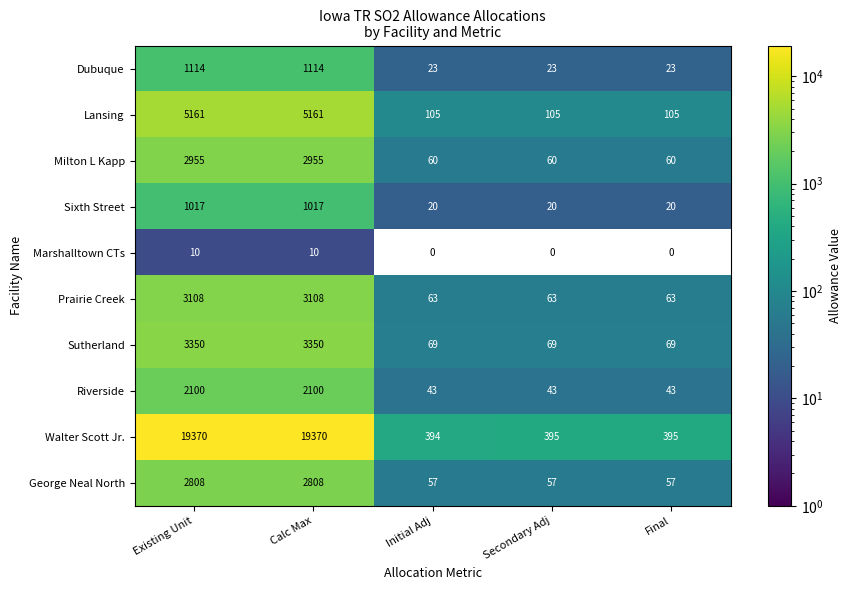

Rank the series by their maximum value, from highest to lowest.

Walter Scott Jr., Lansing, Sutherland, Prairie Creek, Milton L Kapp, George Neal North, Riverside, Dubuque, Sixth Street, Marshalltown CTs